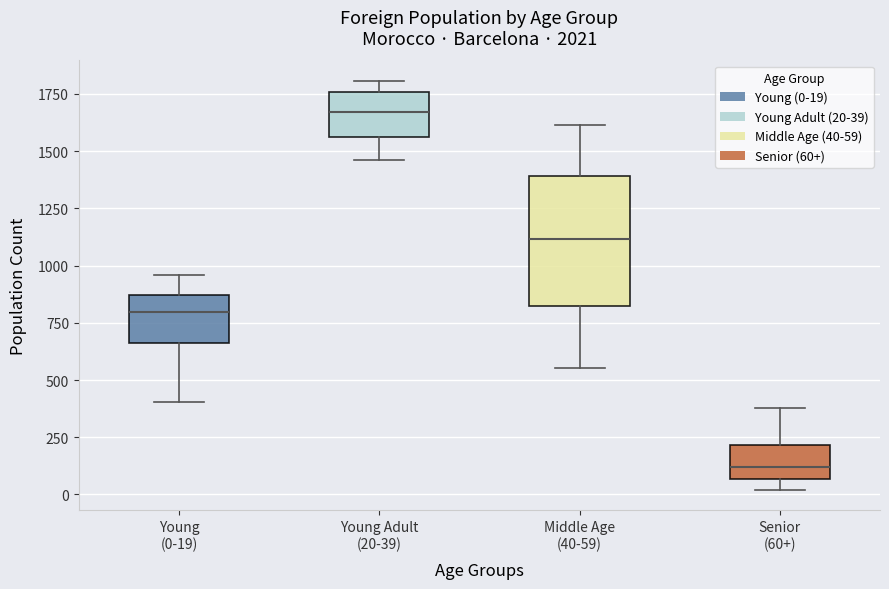

Which box has the highest median line?

Young Adult (20-39)